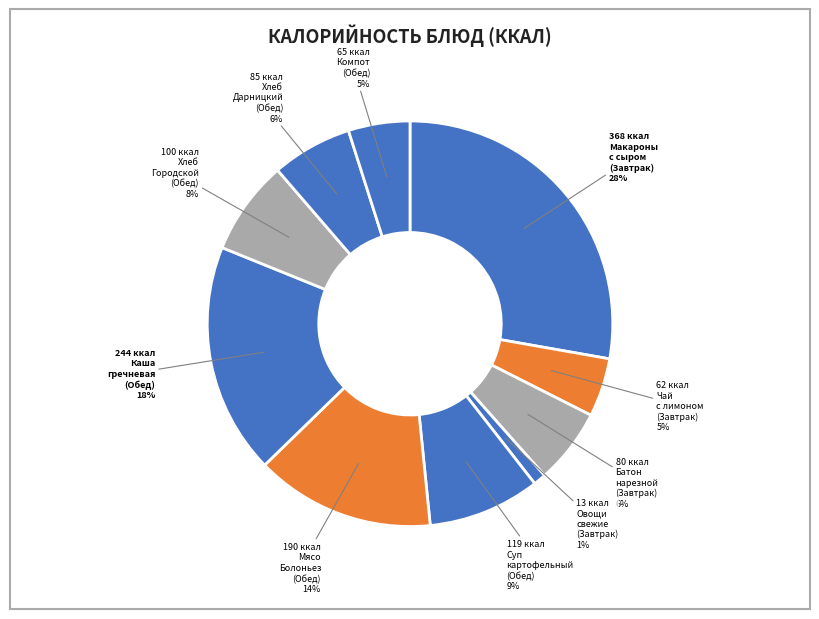

How many slices are in this pie chart?

10